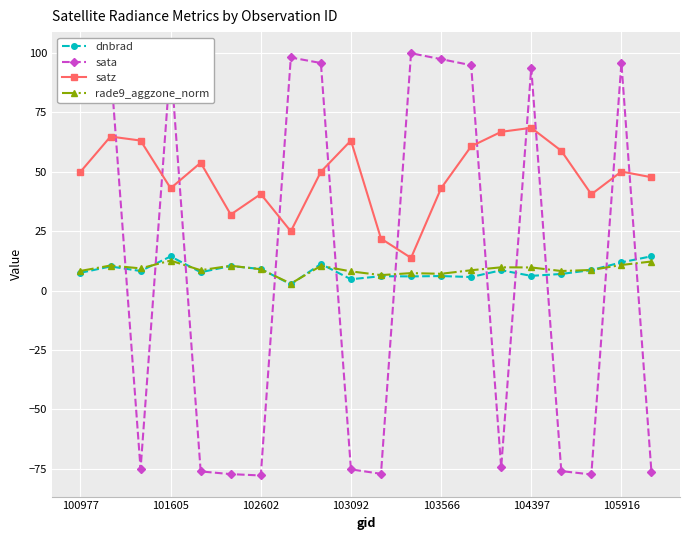

Count the number of categories in the chart.

20